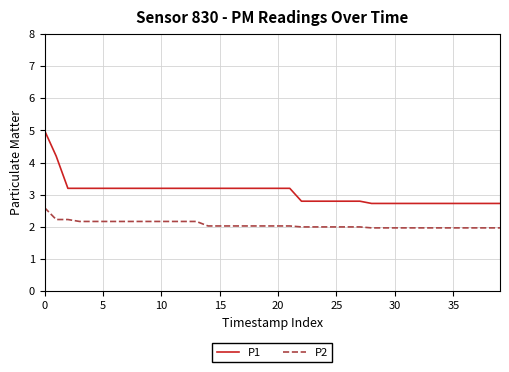

List the series in order of their overall mean, highest first.

P1, P2